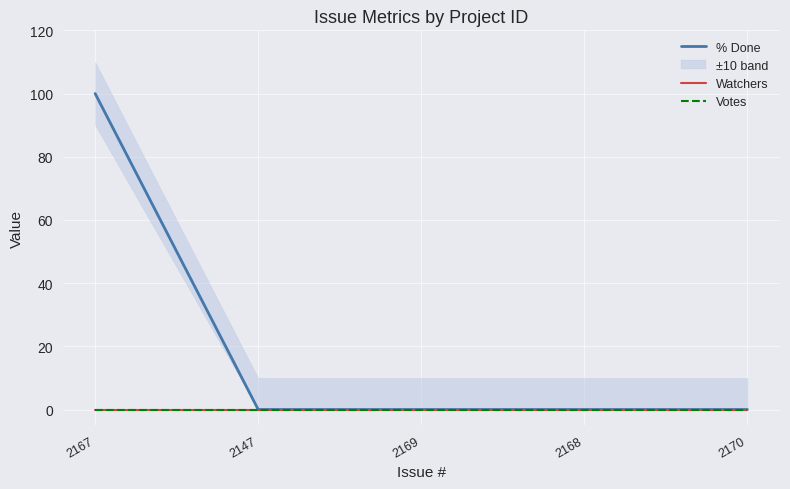

True or false: Votes and % Done cross at least once.

False